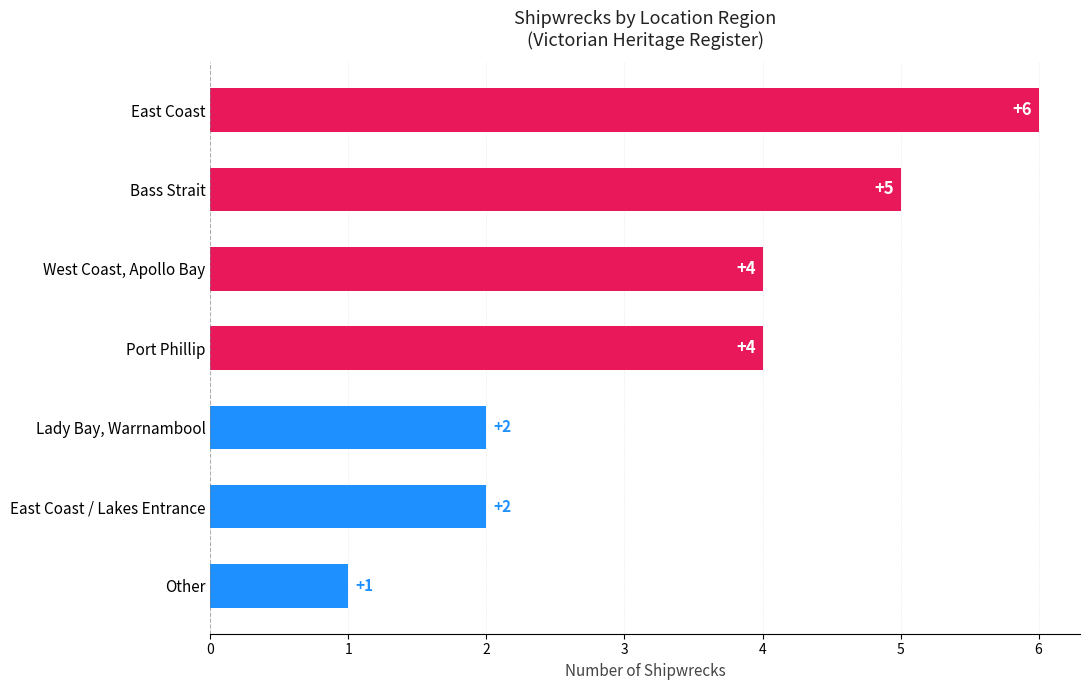

Between Lady Bay, Warrnambool and East Coast, which is larger?

East Coast